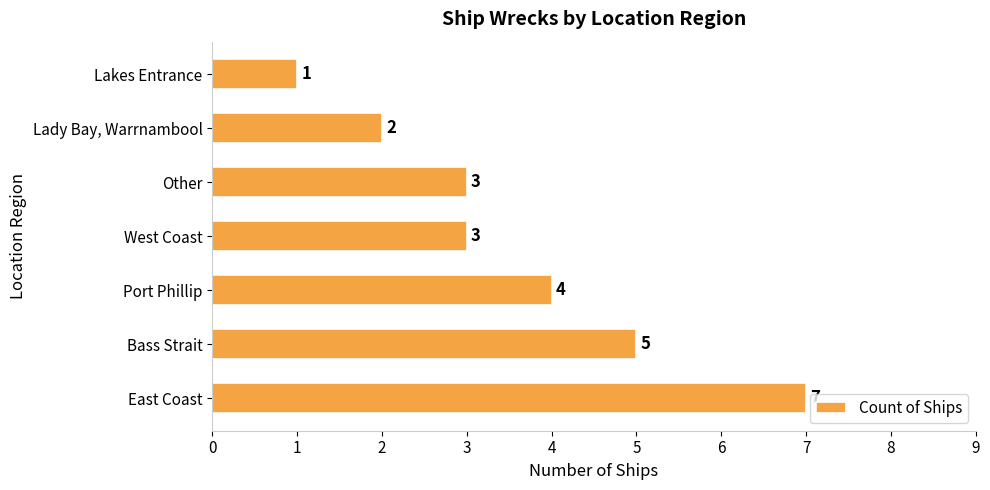

Which has a higher value, West Coast or Lady Bay, Warrnambool?

West Coast